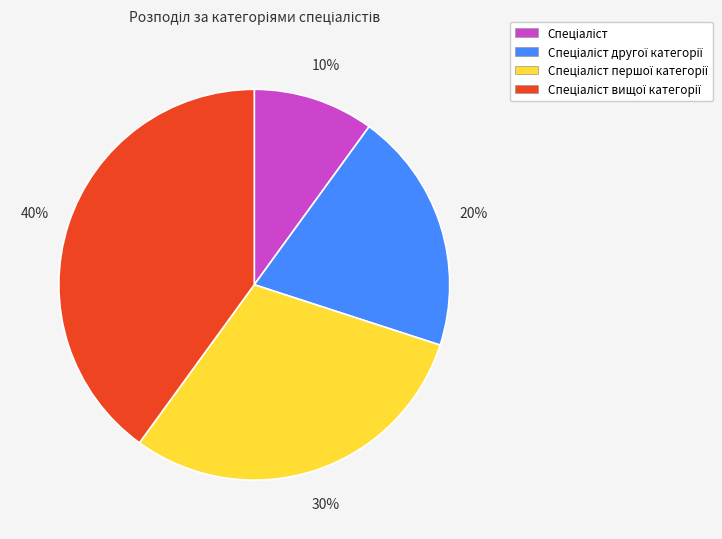

Is there a majority slice in this chart?

No